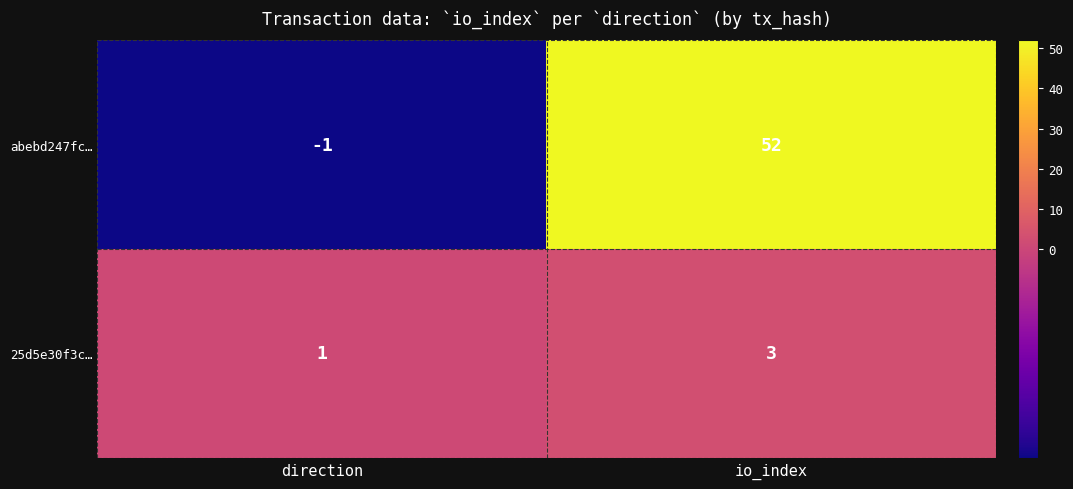

Read the 25d5e30f3c… value at io_index.

3